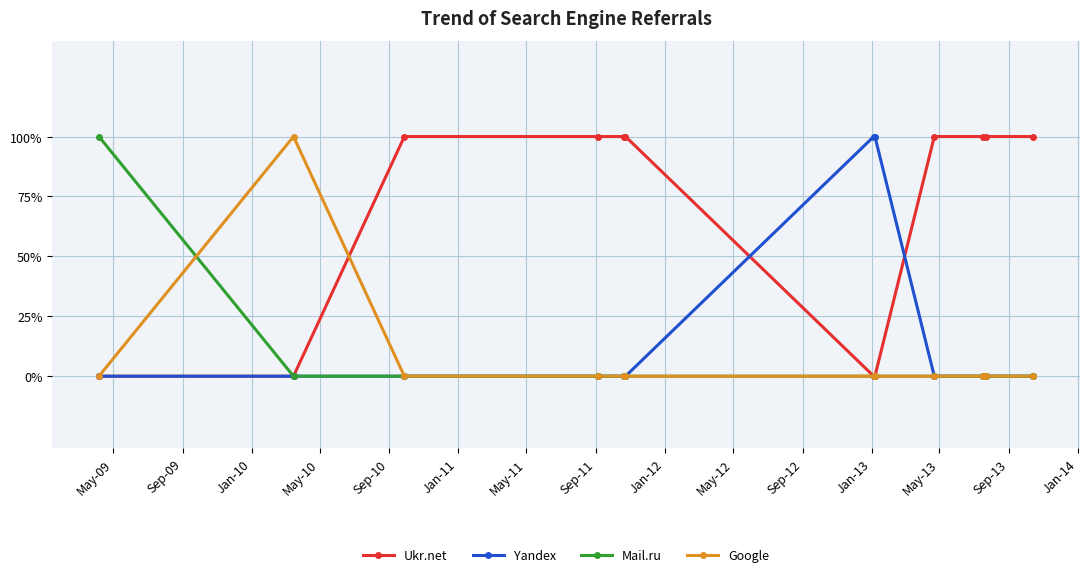

At which category is the sum across all series the highest?

May-09